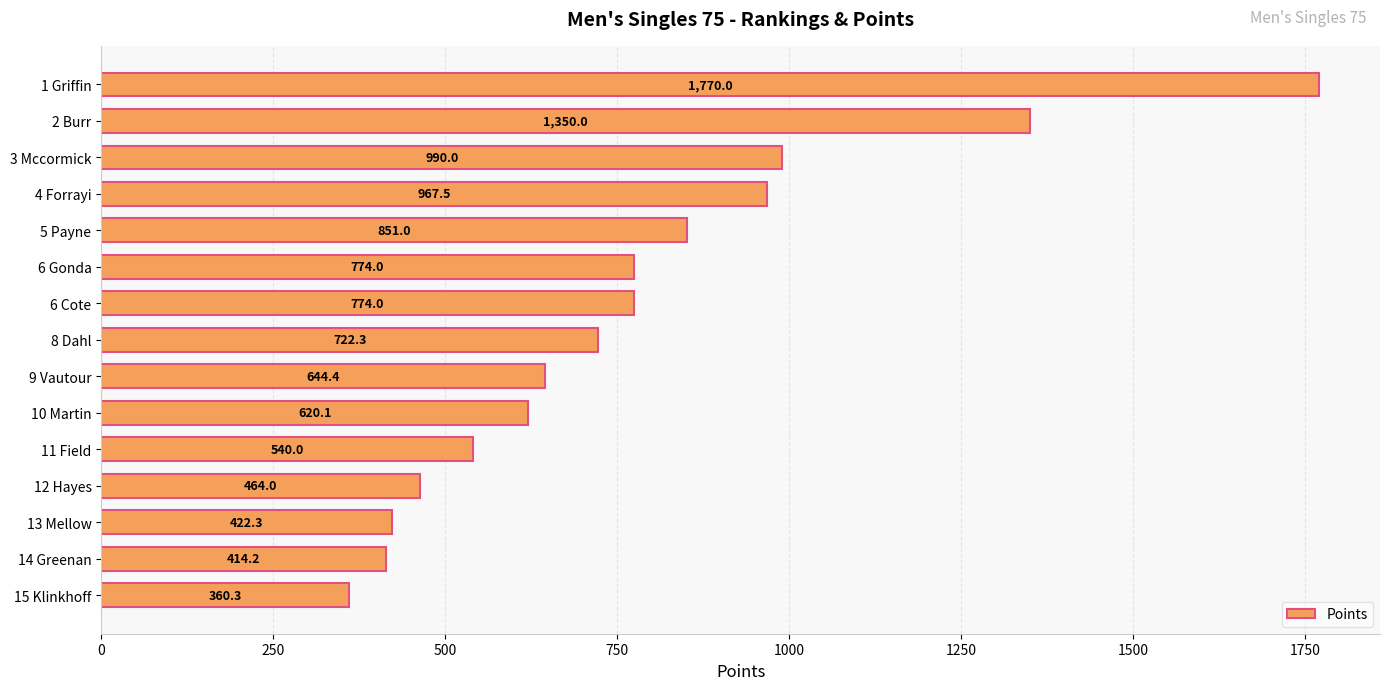

What is the difference between the values at 10 Martin and 3 Mccormick?

369.9